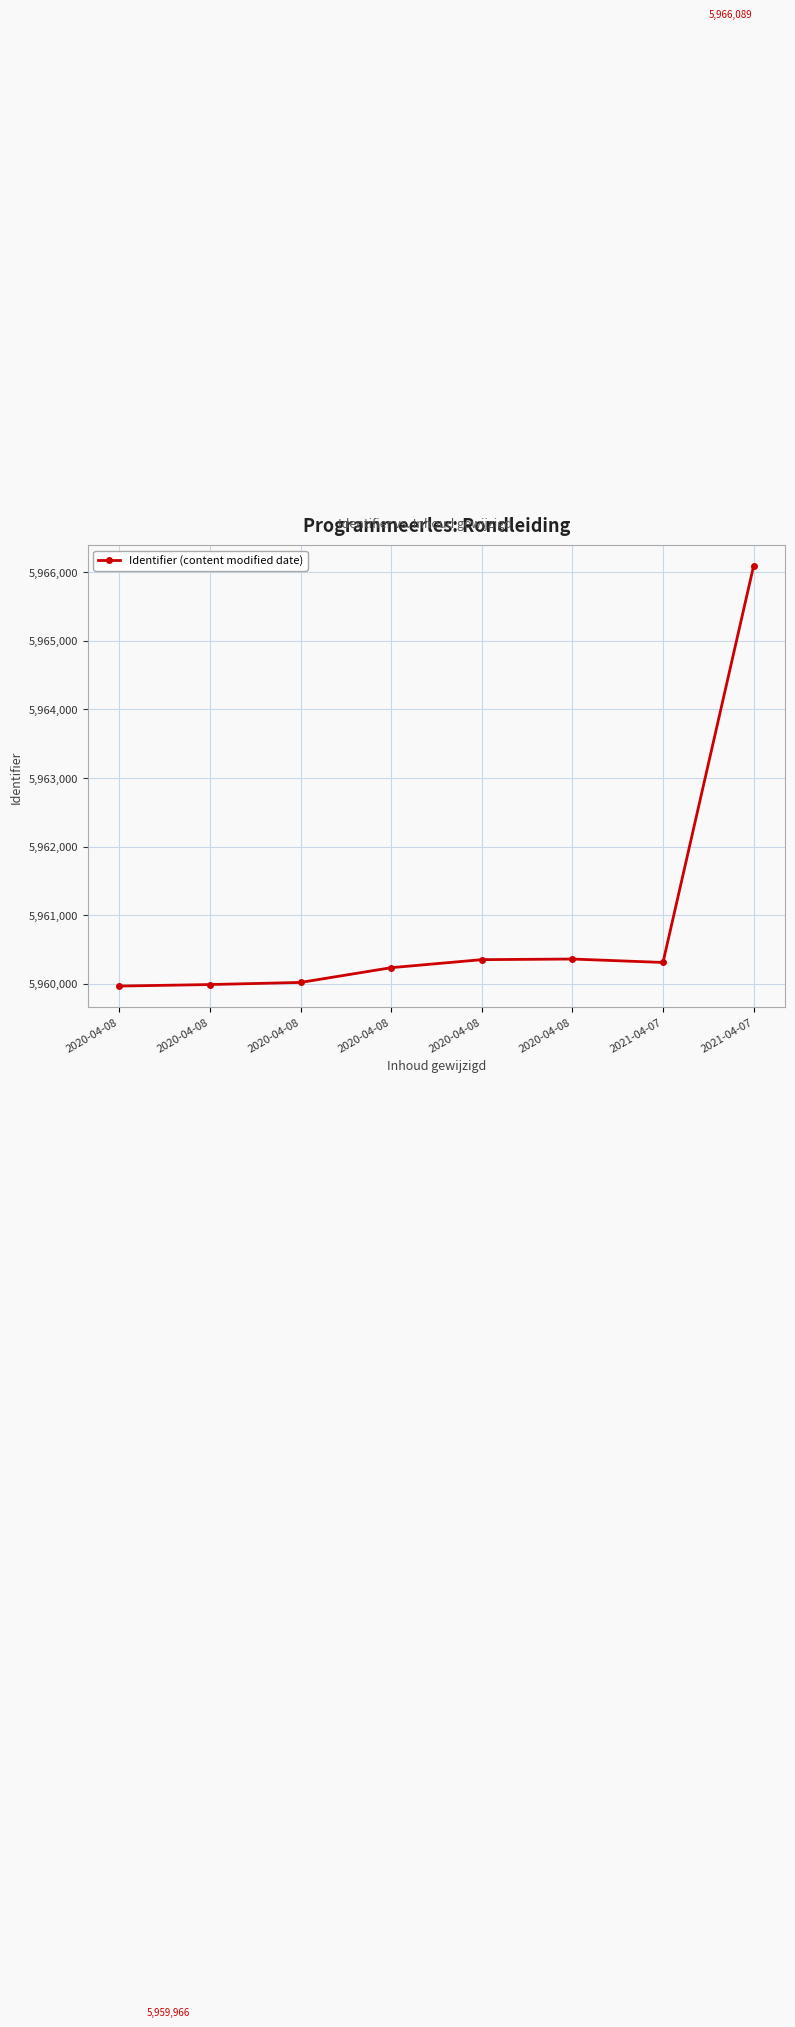

What is the difference between the maximum and minimum values?

6123